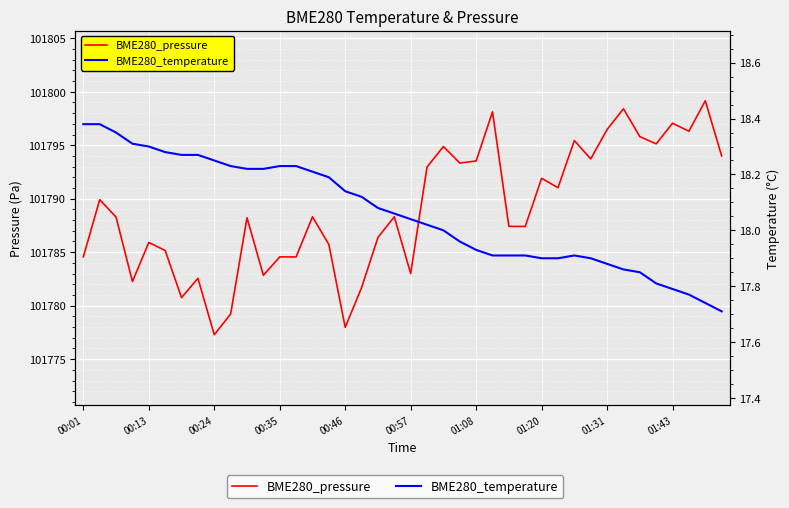

Rank the categories by BME280_pressure value from highest to lowest.

38, 33, 25, 36, 32, 37, 34, 30, 35, 22, 39, 31, 24, 23, 21, 28, 29, 00:13, 14, 19, 00:24, 10, 26, 27, 18, 00:46, 15, 00:57, 00:01, 12, 13, 20, 11, 01:20, 00:35, 17, 01:08, 01:43, 16, 01:31